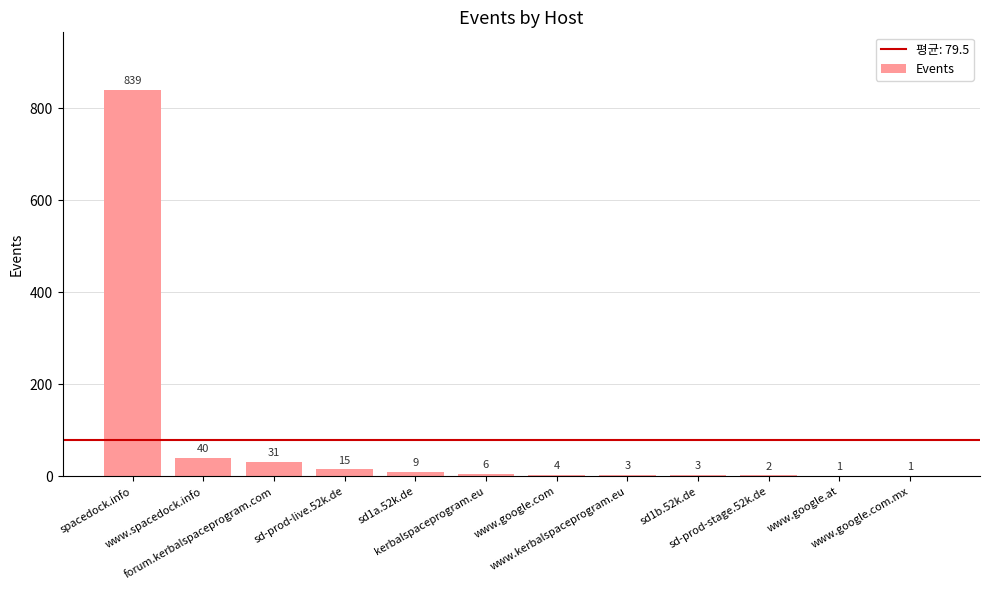

Count the number of data series in this chart.

1